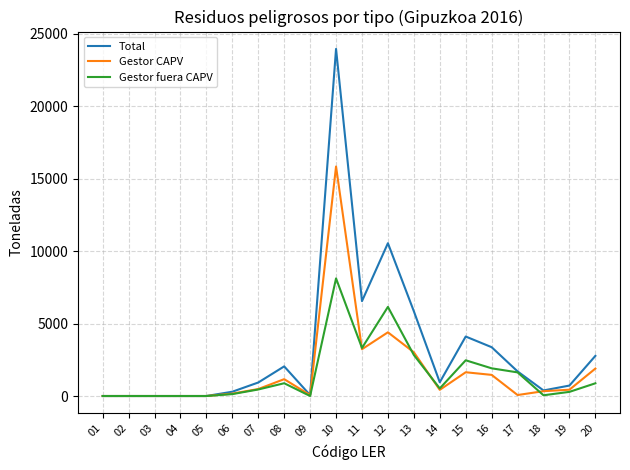

Which series has the largest range (max minus min)?

Total